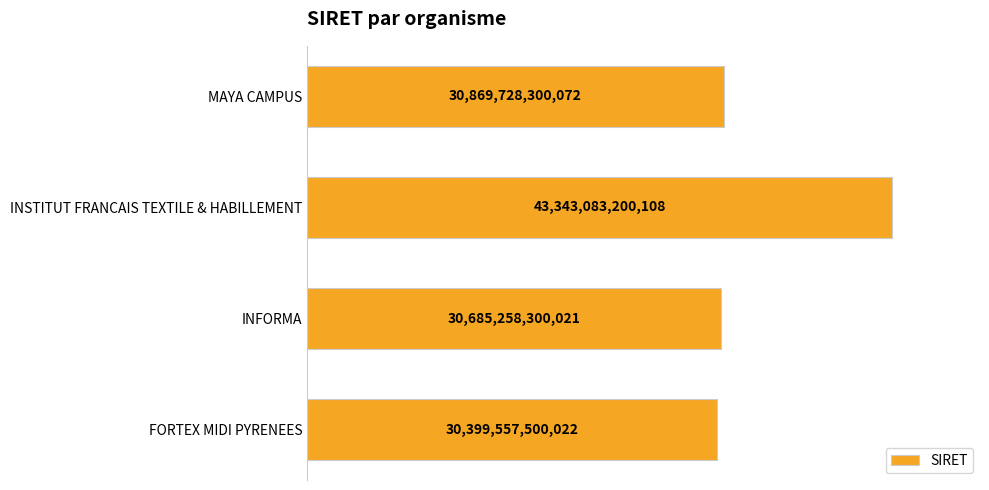

Count the number of values greater than 30869728300072.

1